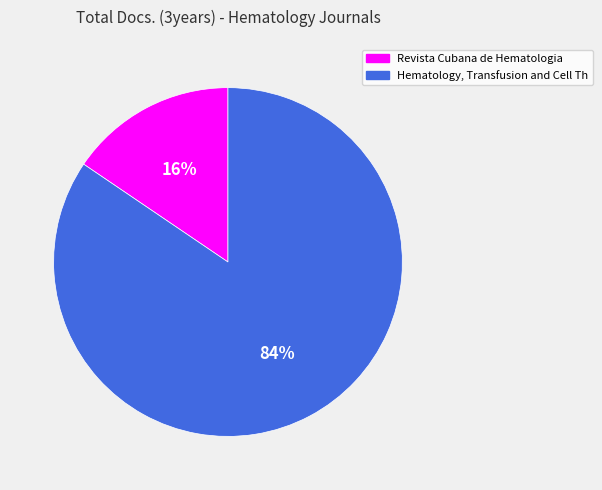

The Revista Cubana de Hematologia slice represents 6% of the pie. True or false?

False